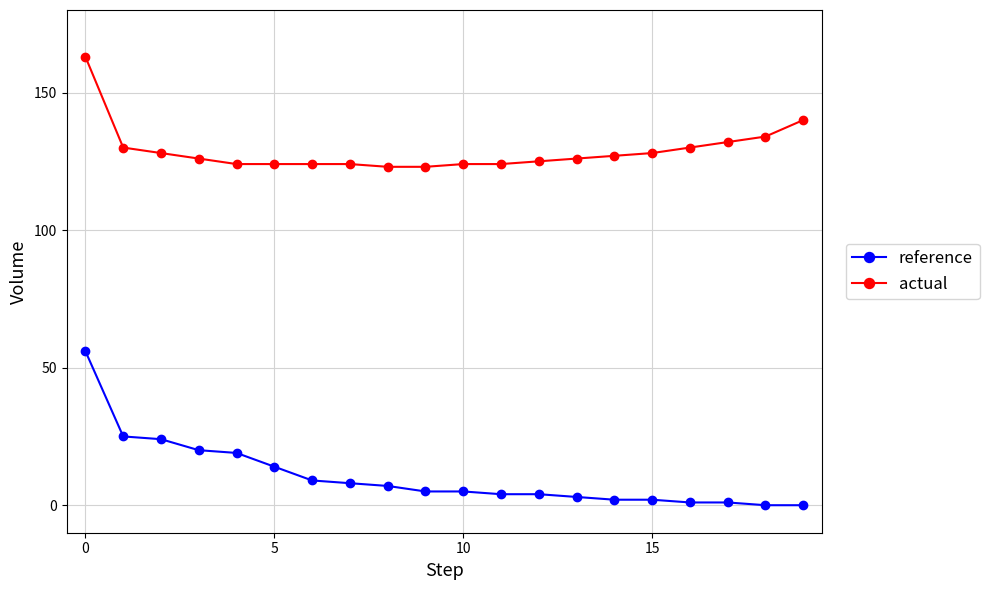

Which series has the largest total across all categories?

actual